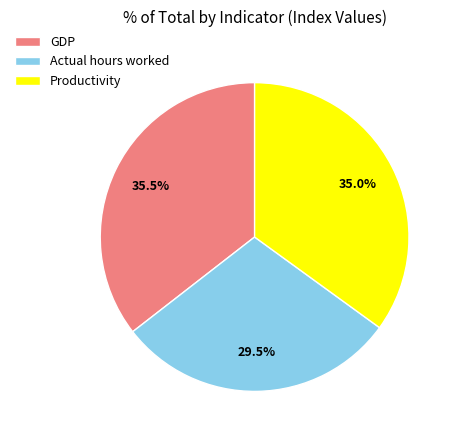

The Actual hours worked slice represents 21% of the pie. True or false?

False